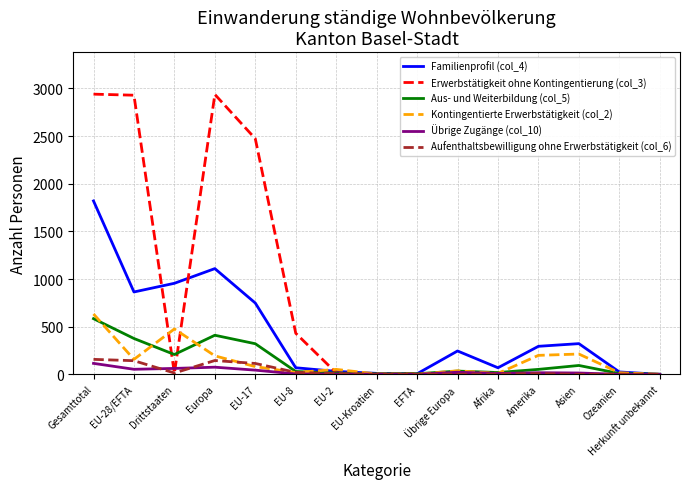

Is it true that Familienprofil (col_4) equals 1819 at Gesamttotal?

True